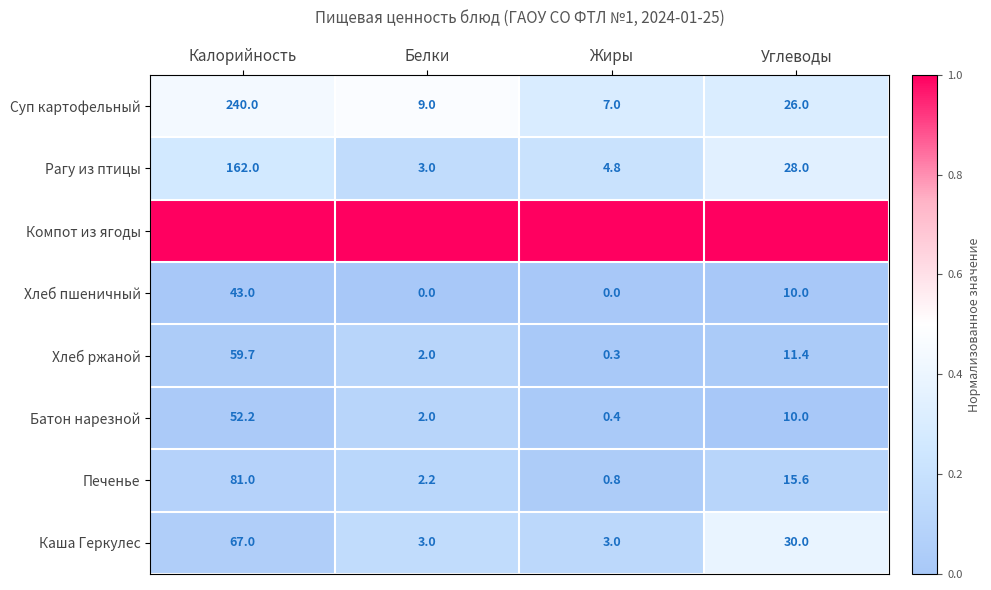

How many series are shown in this chart?

8